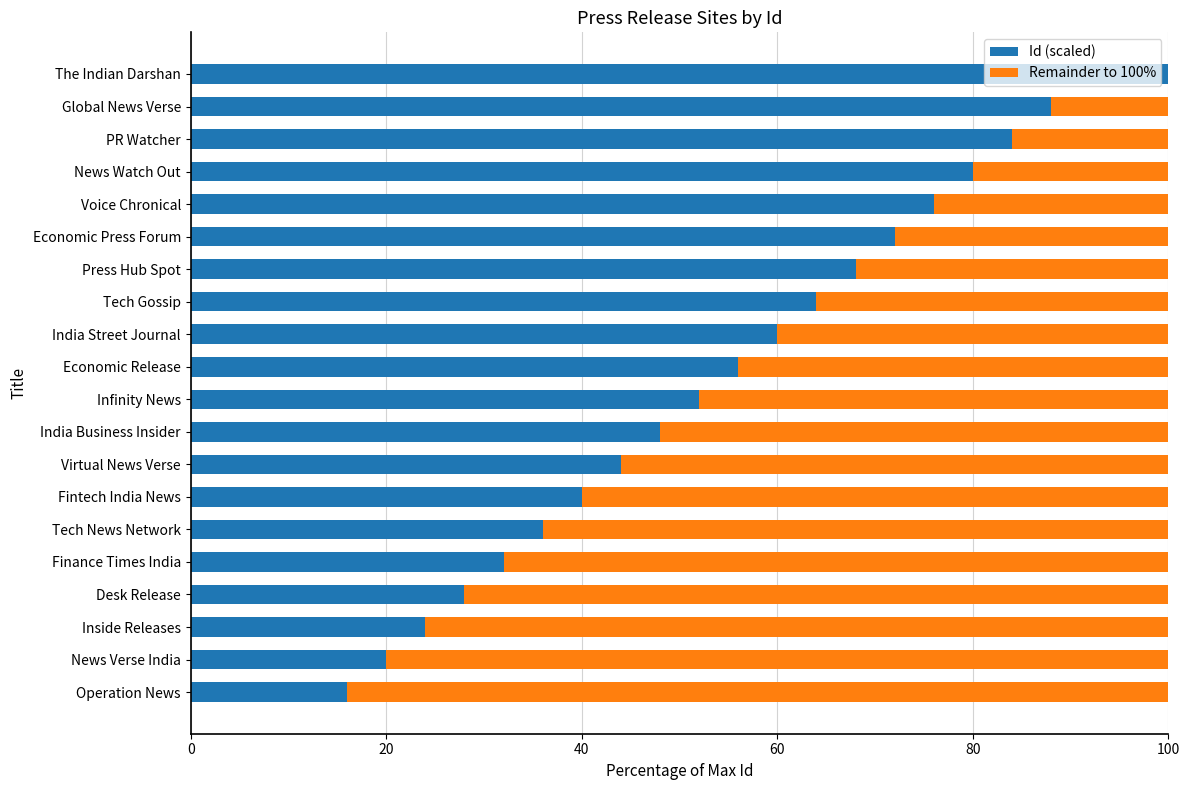

What is the total value across all series at Economic Press Forum?

100.0